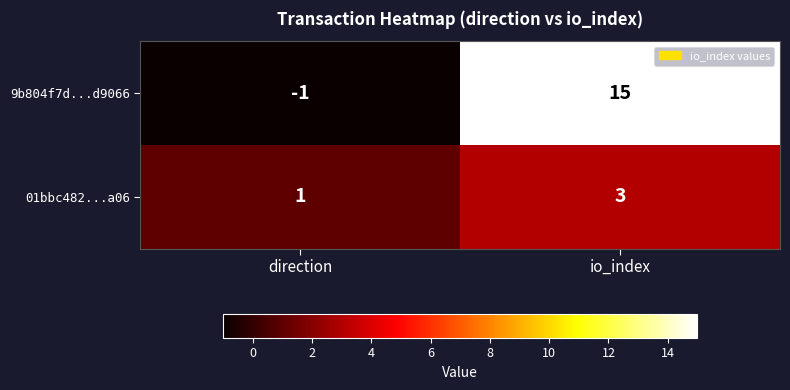

The value of 01bbc482...a06 at io_index is 5. True or false?

False